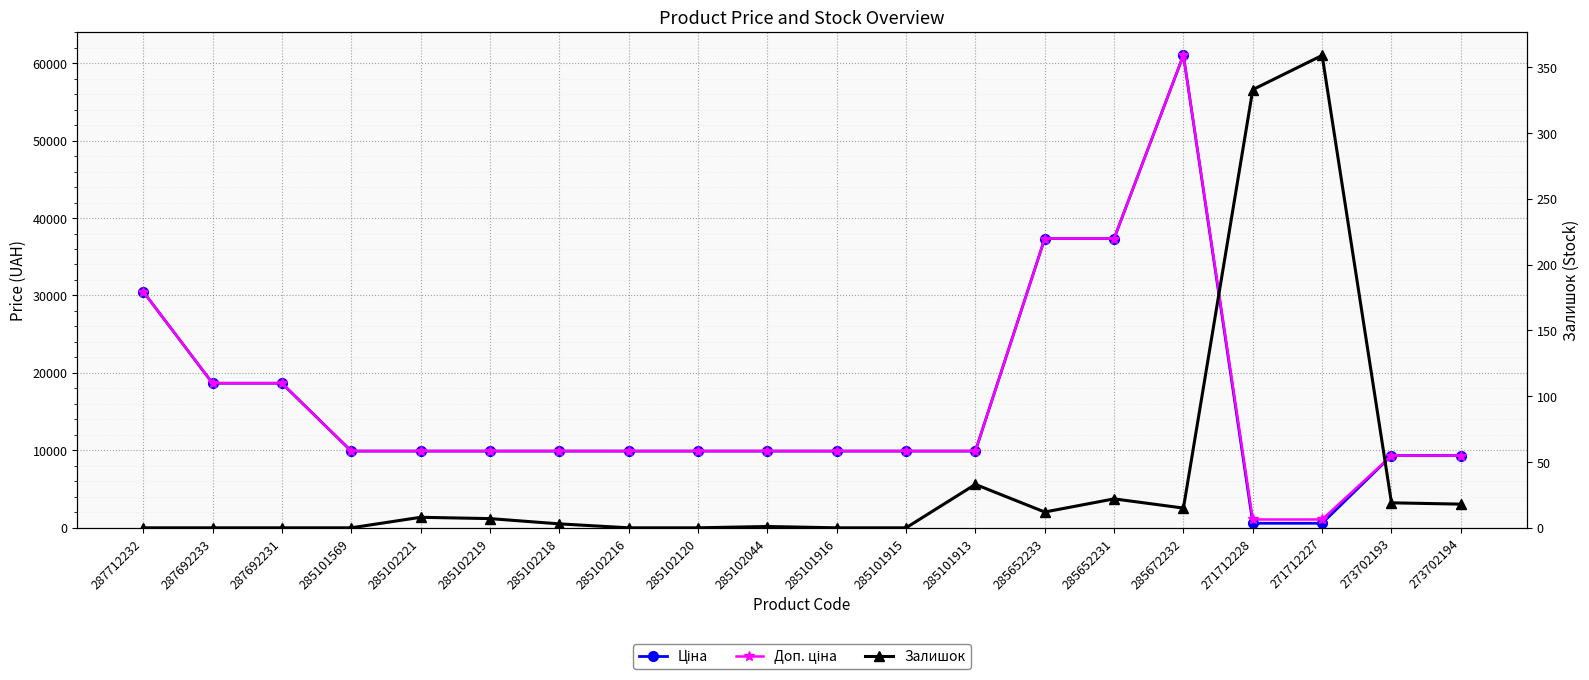

What is the difference between the highest and lowest values at 271712228?

741.5